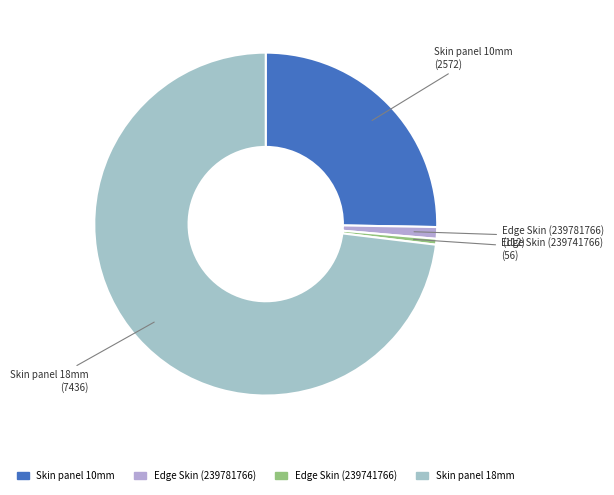

Count the number of slices in the pie.

4